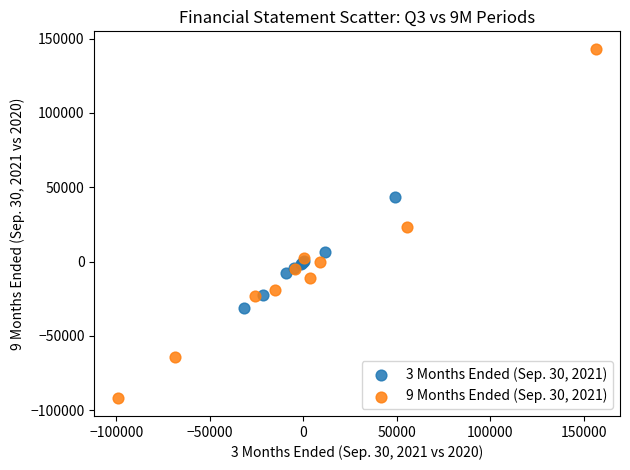

Which series contains the highest Y value?

9 Months Ended (Sep. 30, 2021)